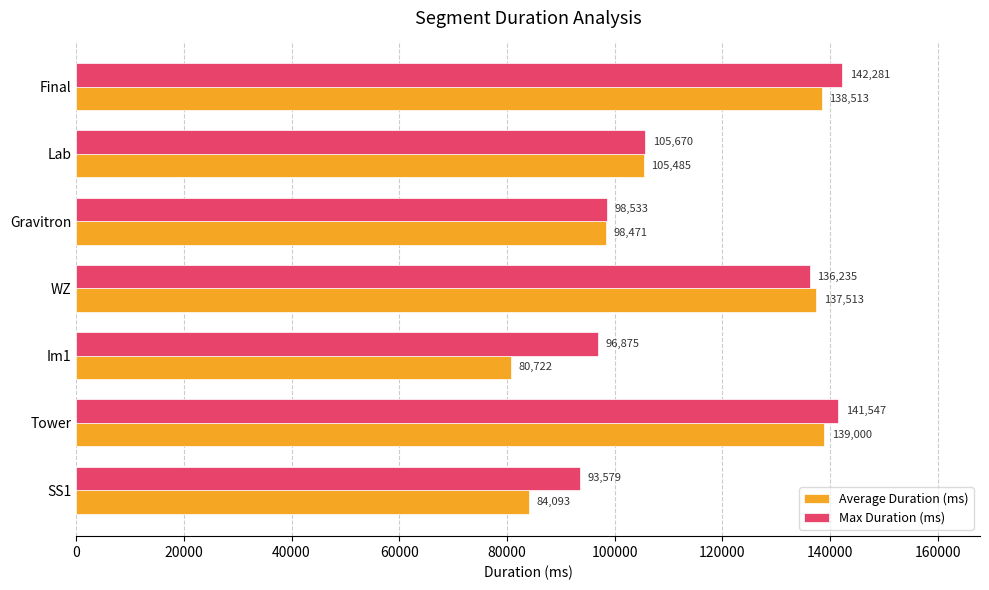

Which series has the largest total across all categories?

Max Duration (ms)